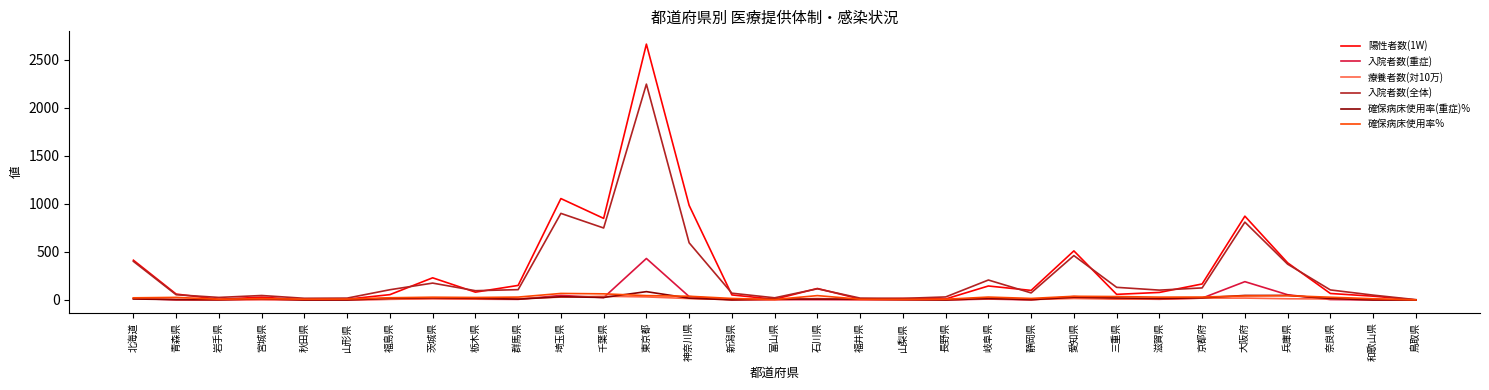

What position from the left is 秋田県?

5